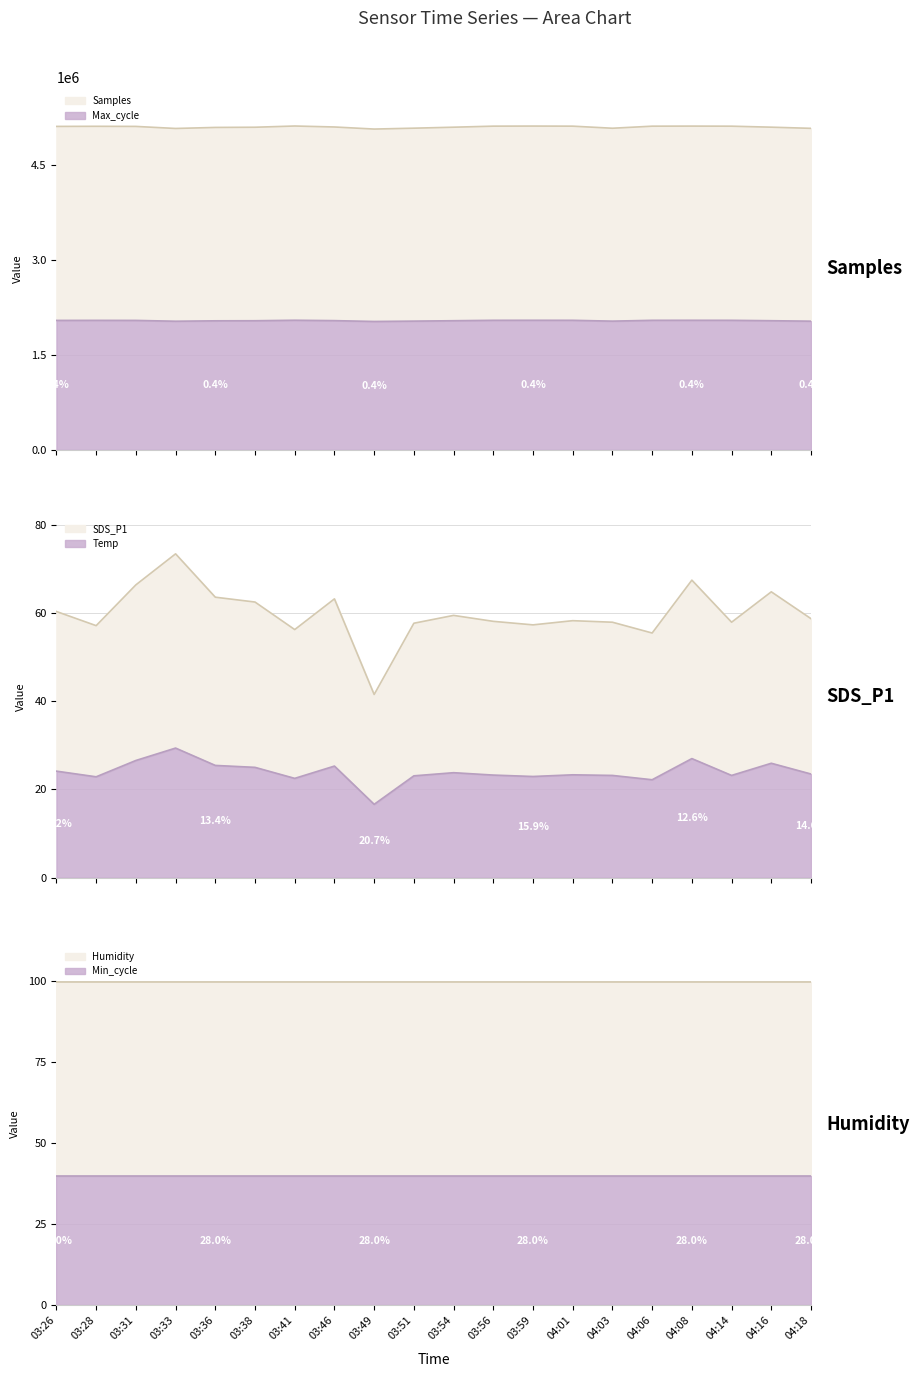

The value of Min_cycle at 04:06 is 48.5. True or false?

False